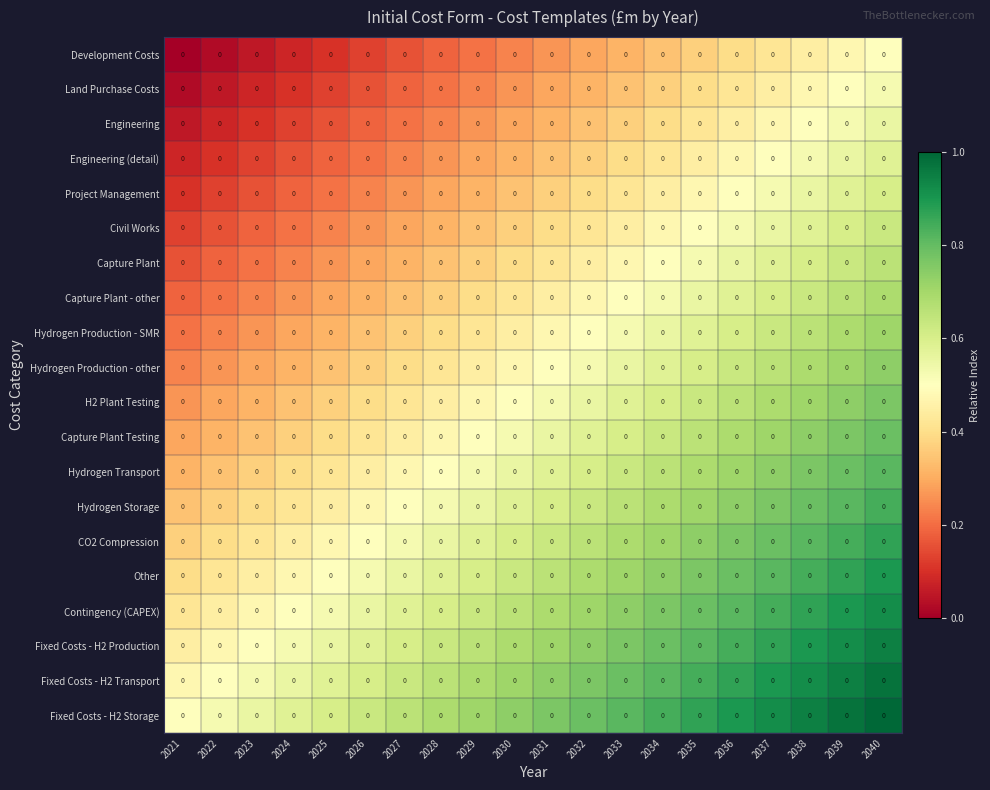

At which category is the sum across all series the highest?

2040